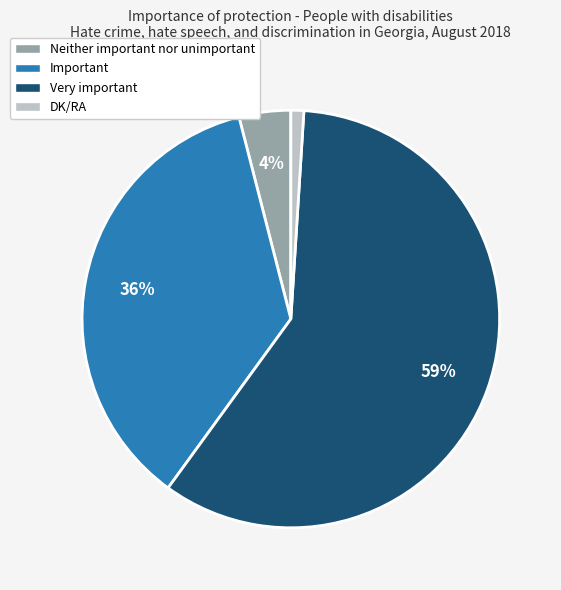

How many slices are in this pie chart?

4